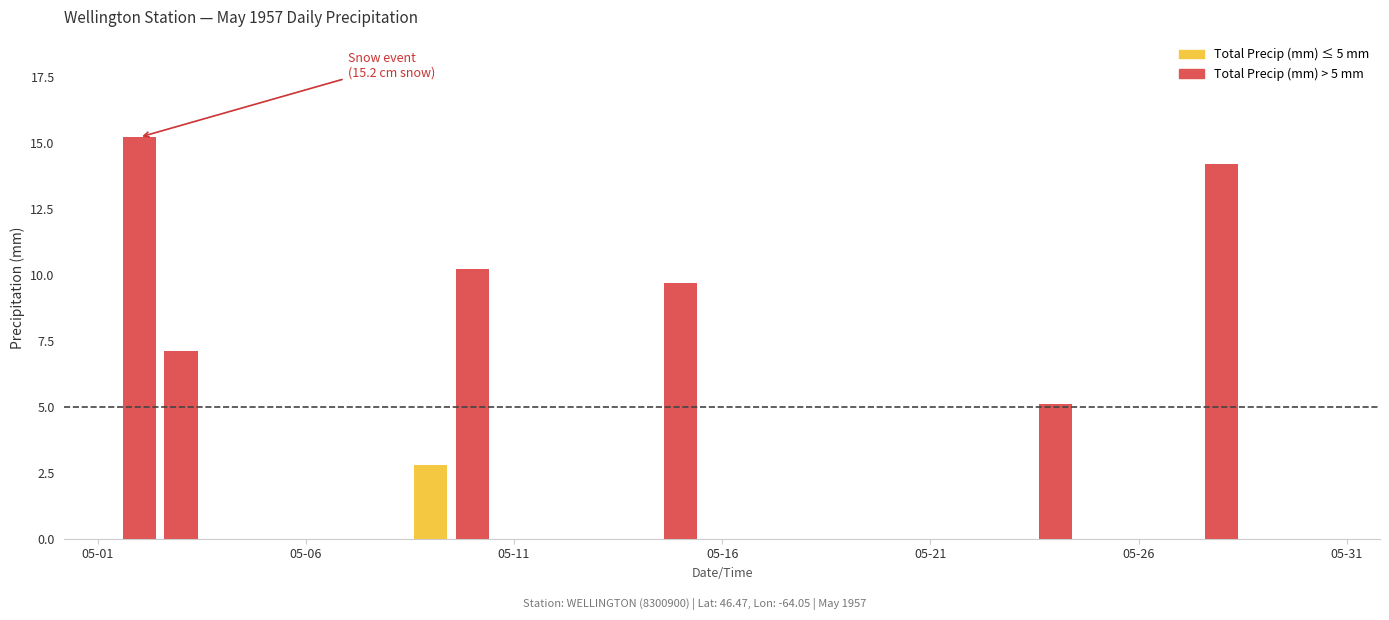

How many series are shown in this chart?

1